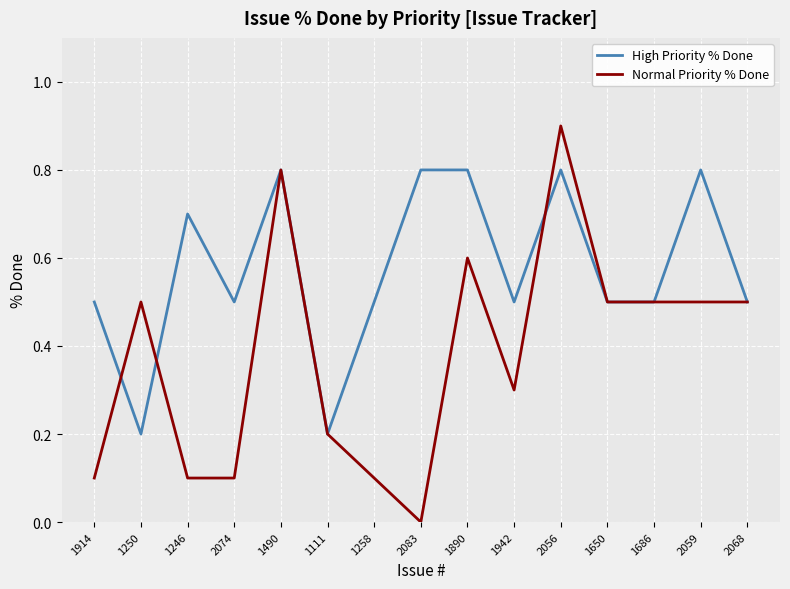

At which category does the chart reach its minimum across all series?

2083